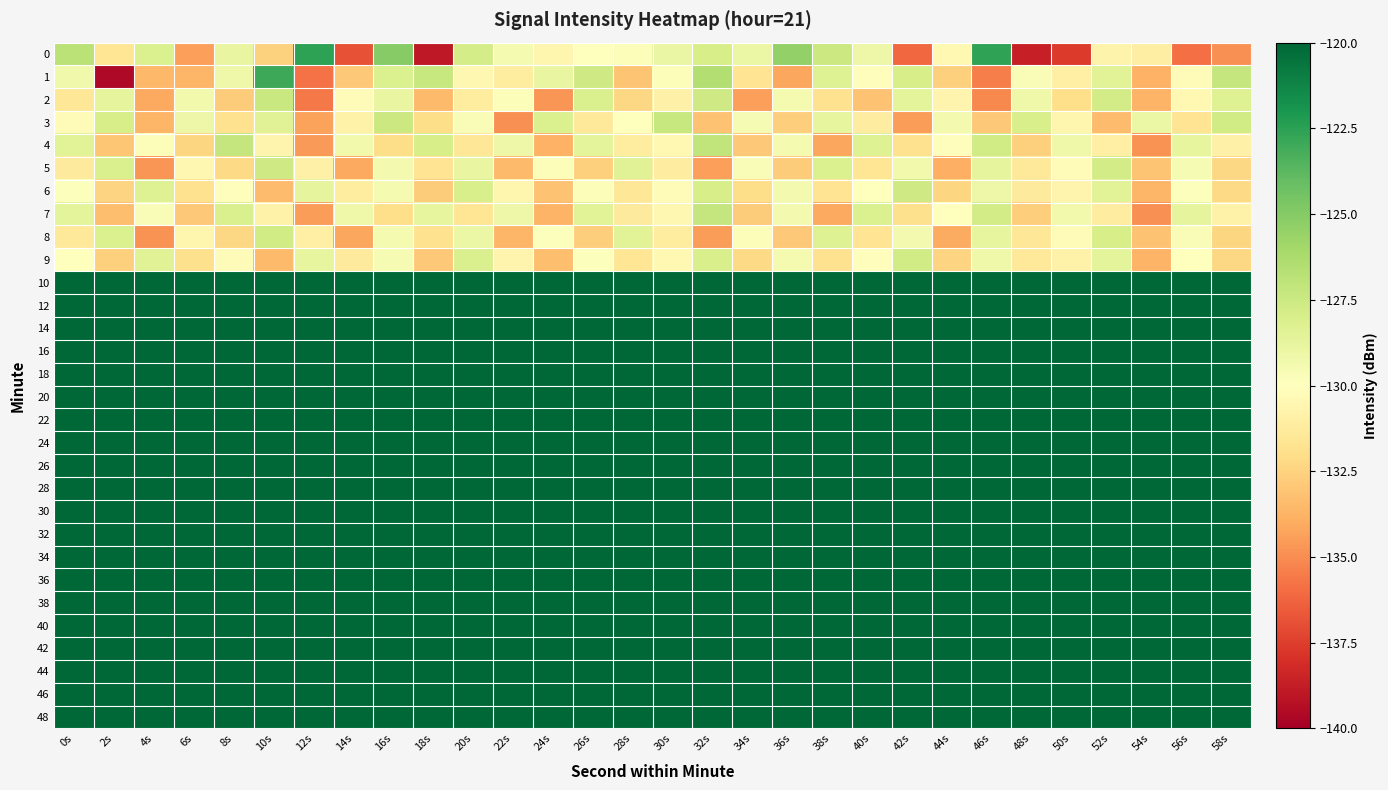

How many series are shown in this chart?

30